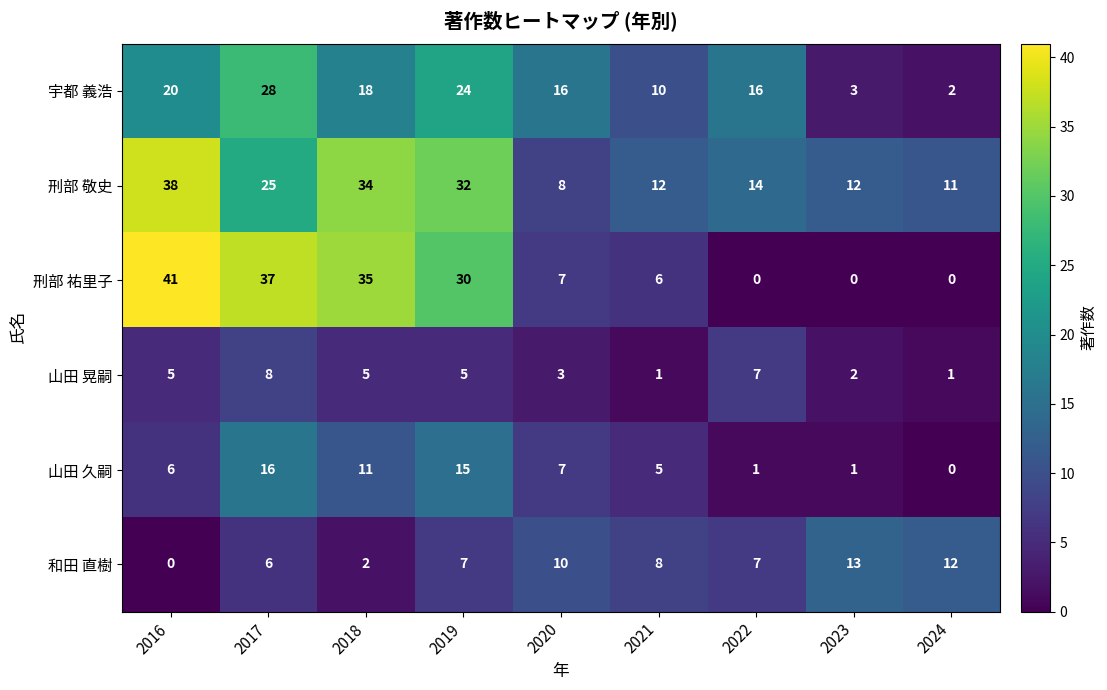

Which series has the largest total across all categories?

刑部 敬史